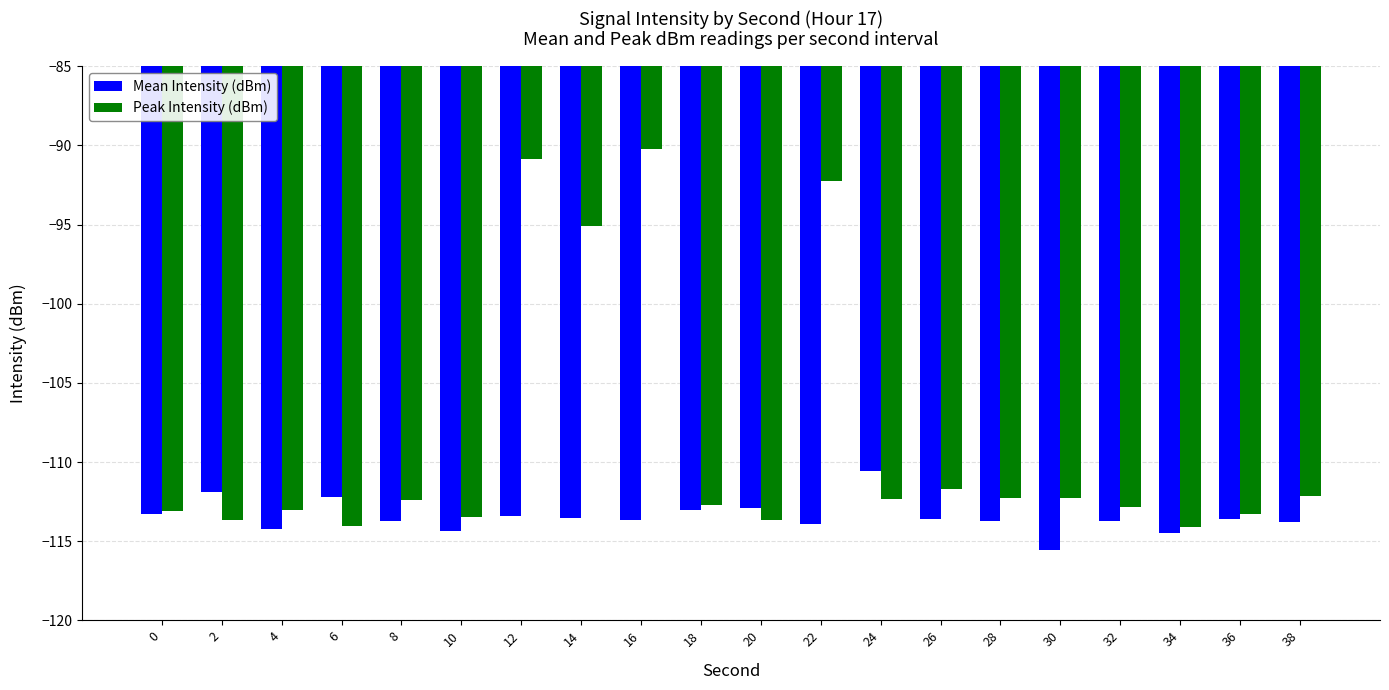

What is the difference between the maximum and minimum values in the Mean Intensity (dBm) series?

5.0